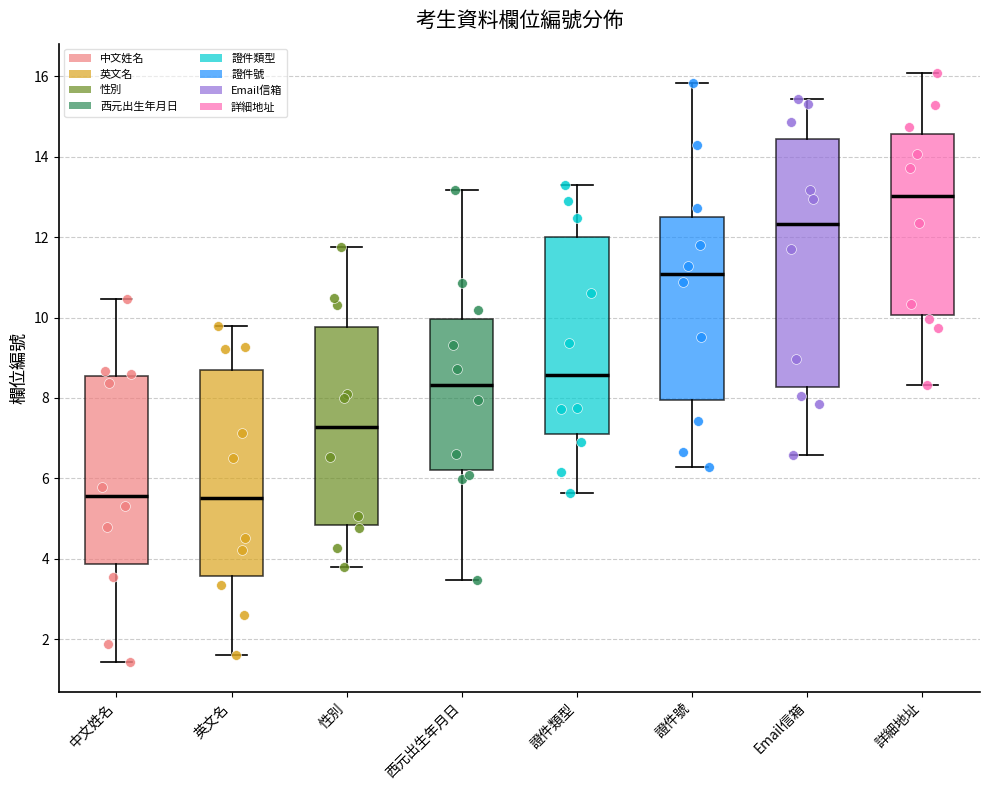

Which box has the highest median line?

詳細地址